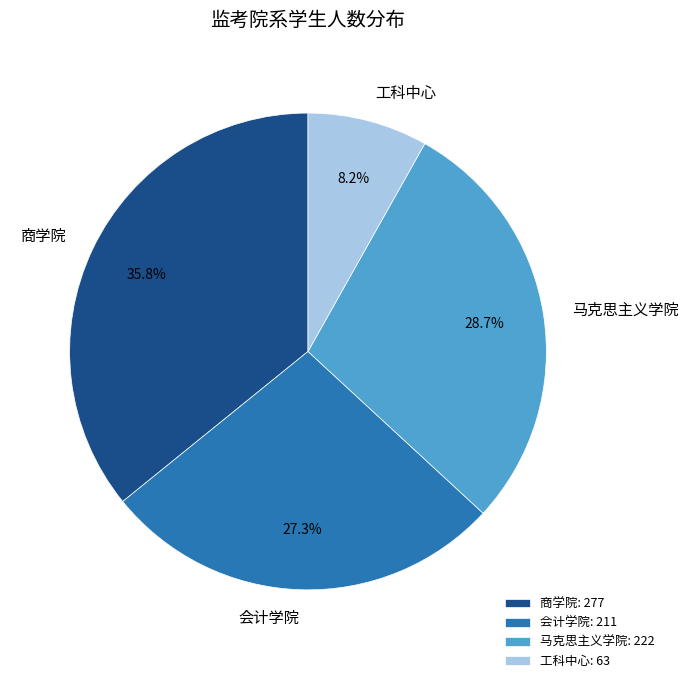

Which has a higher value, 马克思主义学院 or 会计学院?

马克思主义学院